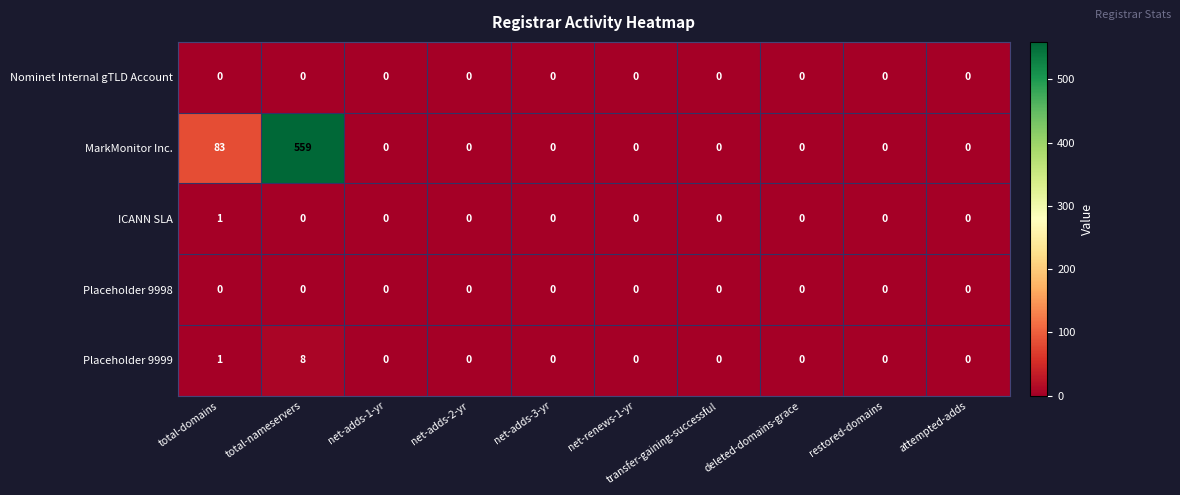

Which category has the highest value across all series?

total-nameservers